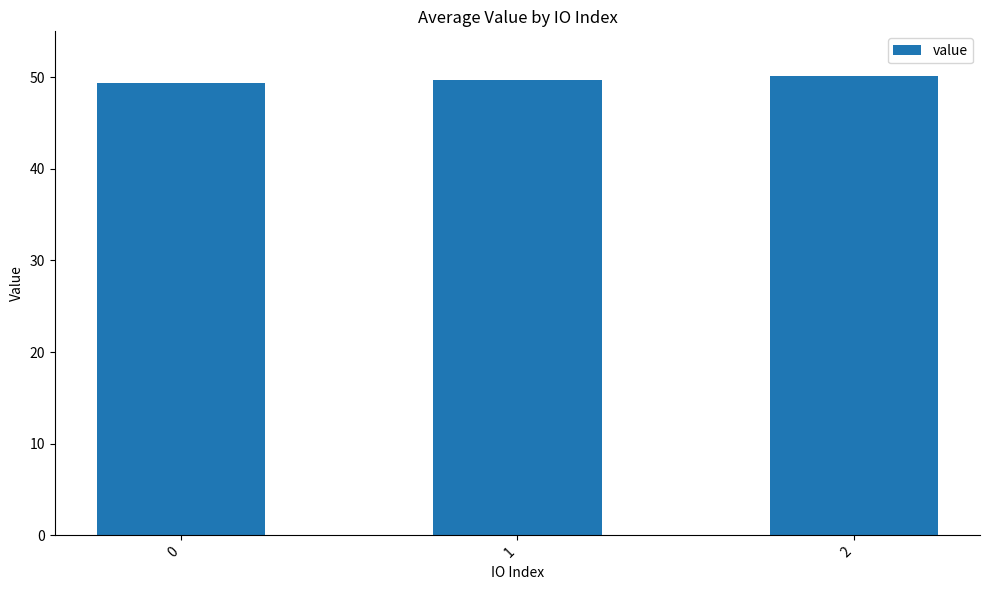

Does the chart contain stacked bars?

No